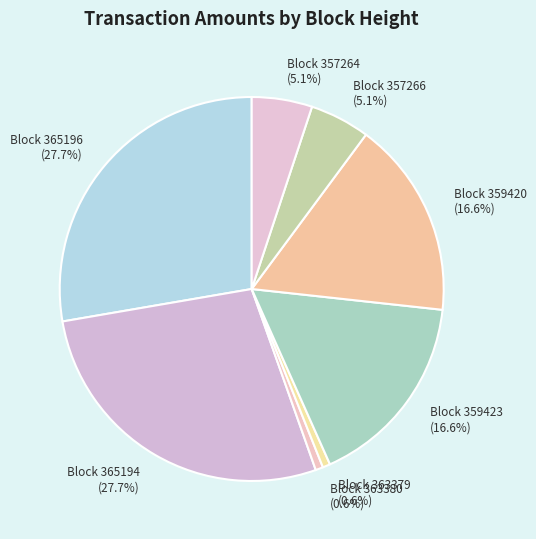

Is there any slice that represents more than half of the pie?

No